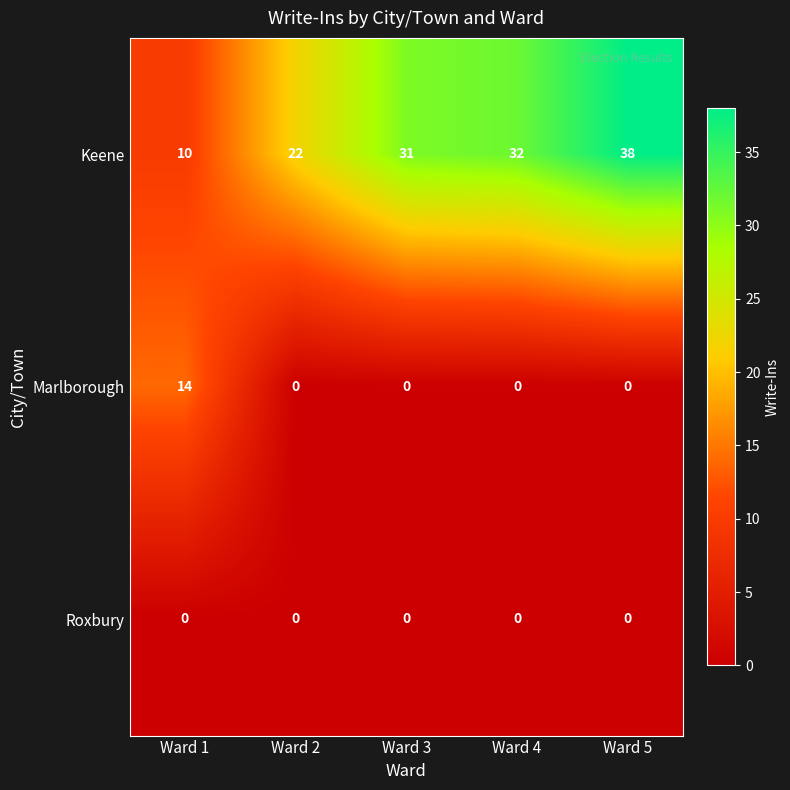

The value of Keene at Ward 5 is 15. True or false?

False